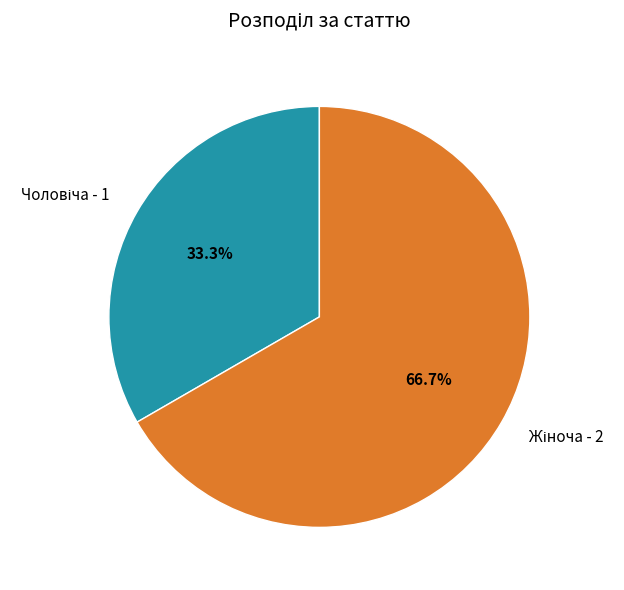

Count the number of slices in the pie.

2